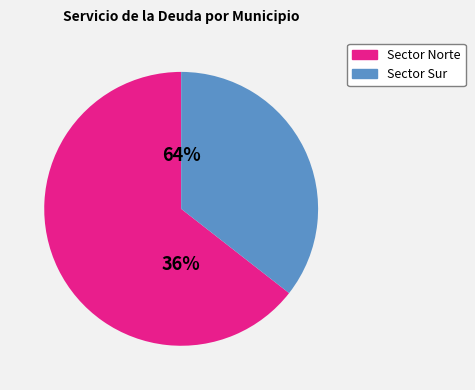

Is it true that Matamoros is 11% of the pie?

False